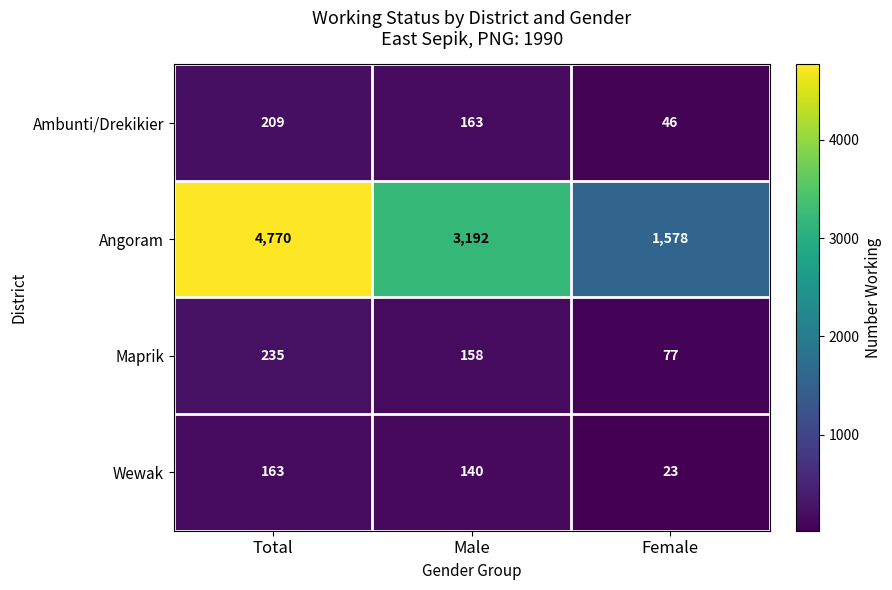

Count the Angoram values in the range 1578 to 4770.

3